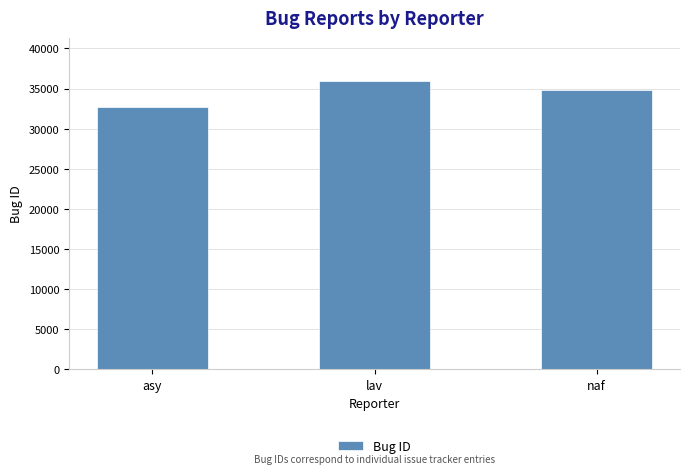

What is the minimum value shown in the chart?

32751